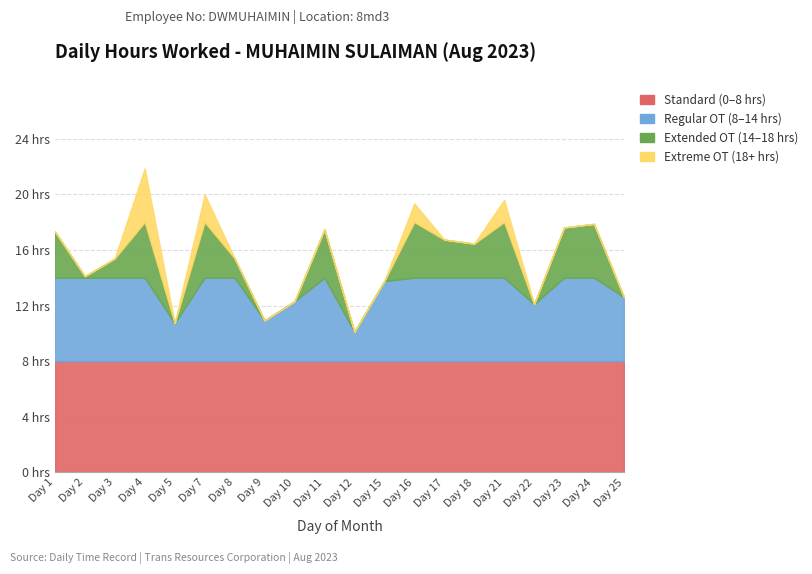

How many interior local peaks does the Hours Worked series have?

6